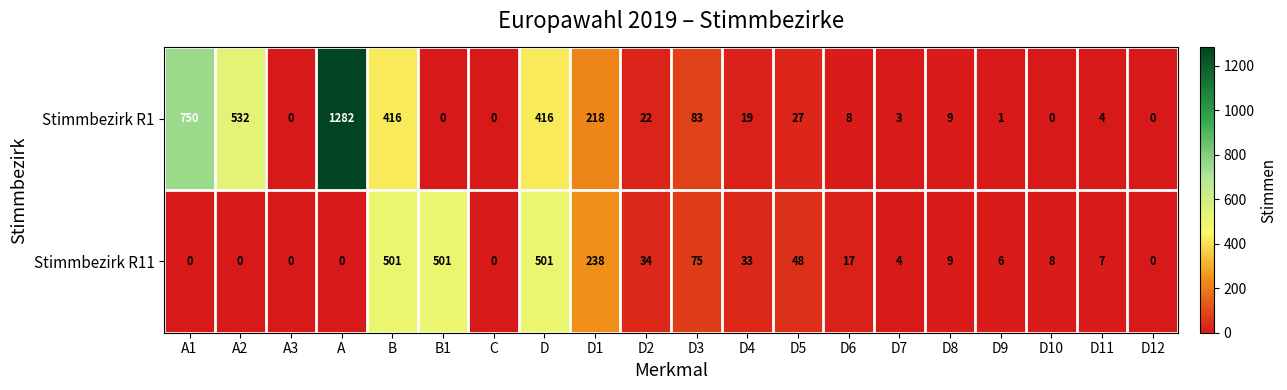

Count the number of categories in the chart.

20